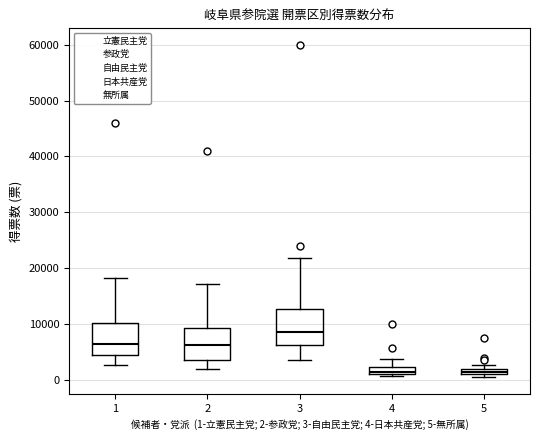

Where is the upper edge of the box at x = 4 on the y-axis? The values are not printed on the chart, so give them approximately, as read against the axis.

2000